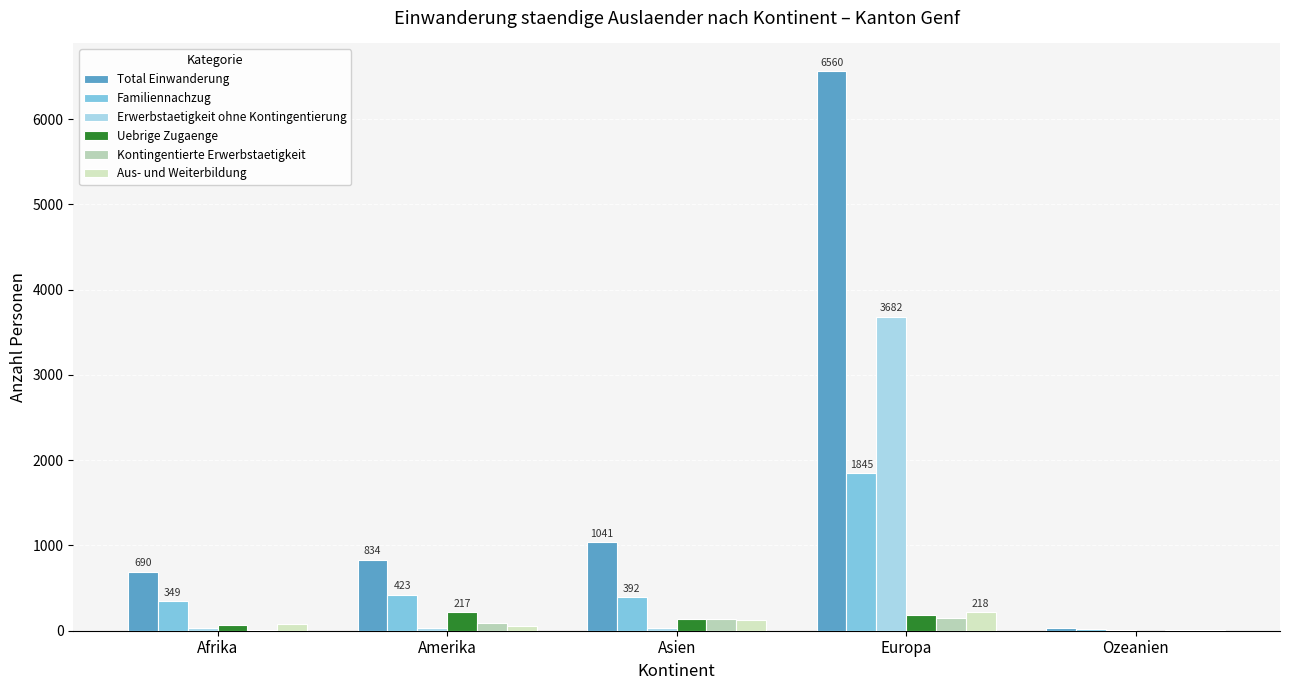

What is the difference between the maximum and minimum values in the Kontingentierte Erwerbstaetigkeit series?

145